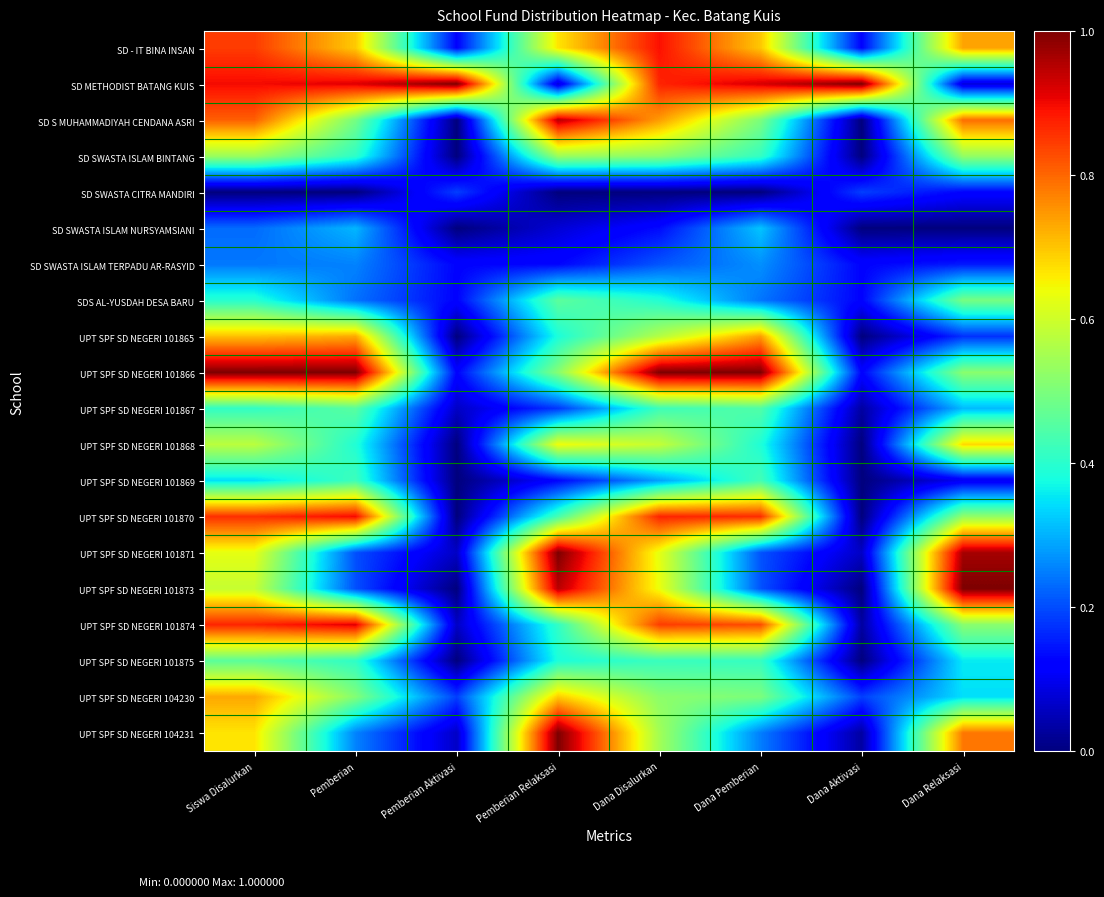

What is the difference between the highest and lowest values at Pemberian Aktivasi?

1.0